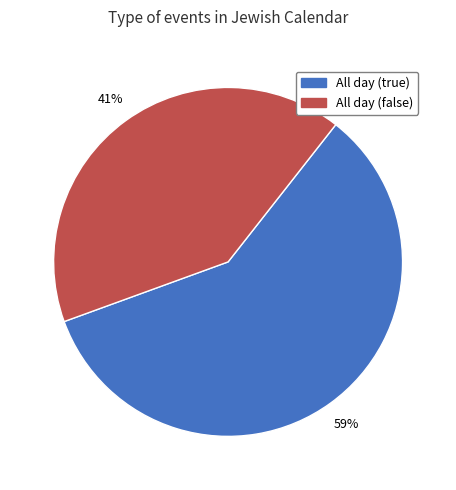

Count the number of slices in the pie.

2